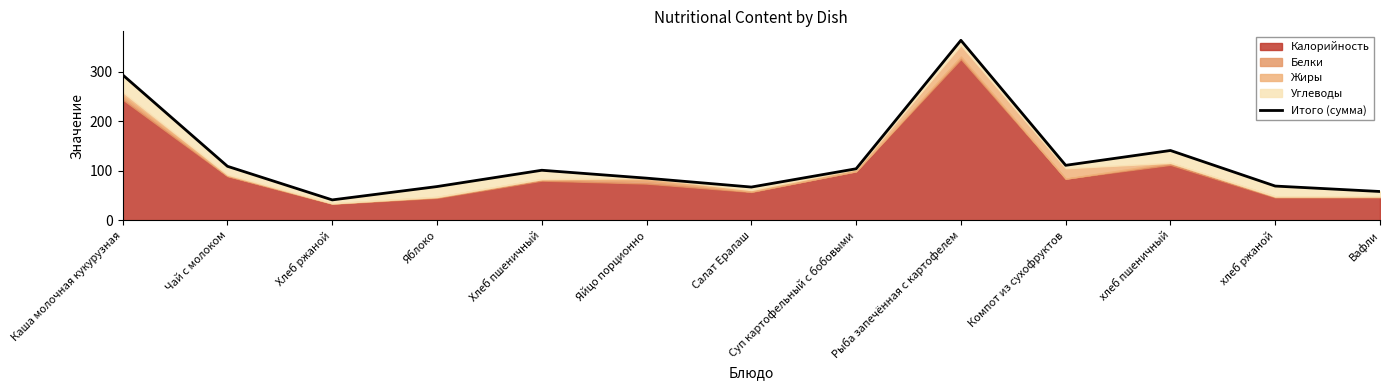

Reading left to right, transcribe all the data shown in this chart.

Каша молочная кукурузная=294	Чай с молоком=109	Хлеб ржаной=41	Яблоко=68	Хлеб пшеничный=101	Яйцо порционно=85	Салат Ералаш=67	Суп картофельный с бобовыми=104	Рыба запечённая с картофелем=364	Компот из сухофруктов=111	хлеб пшеничный=141	хлеб ржаной=69	Вафли=58